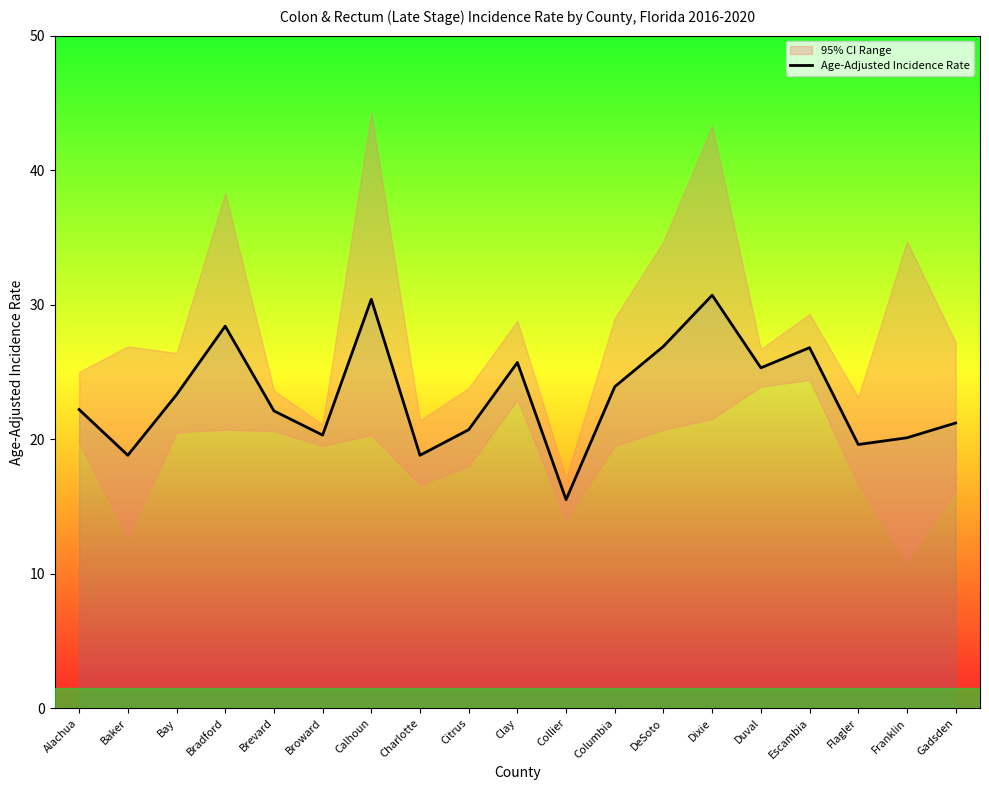

What is the difference between the maximum and minimum values?

15.2